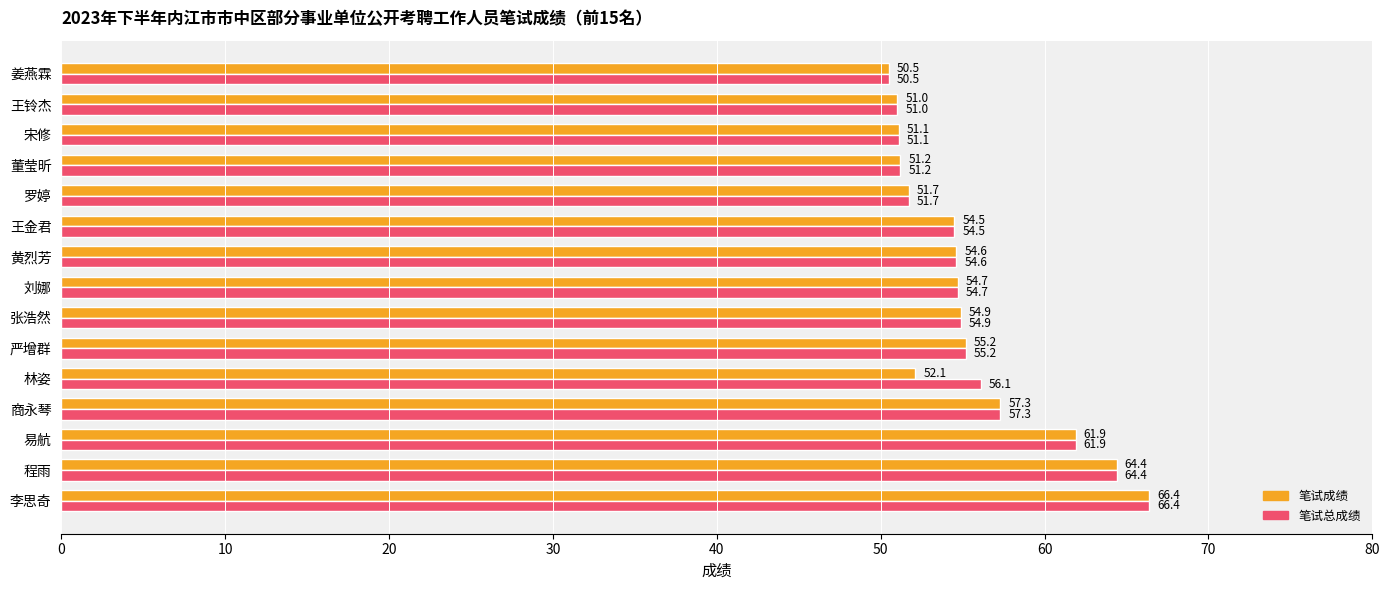

How many values in the 笔试成绩 series are below 54?

6